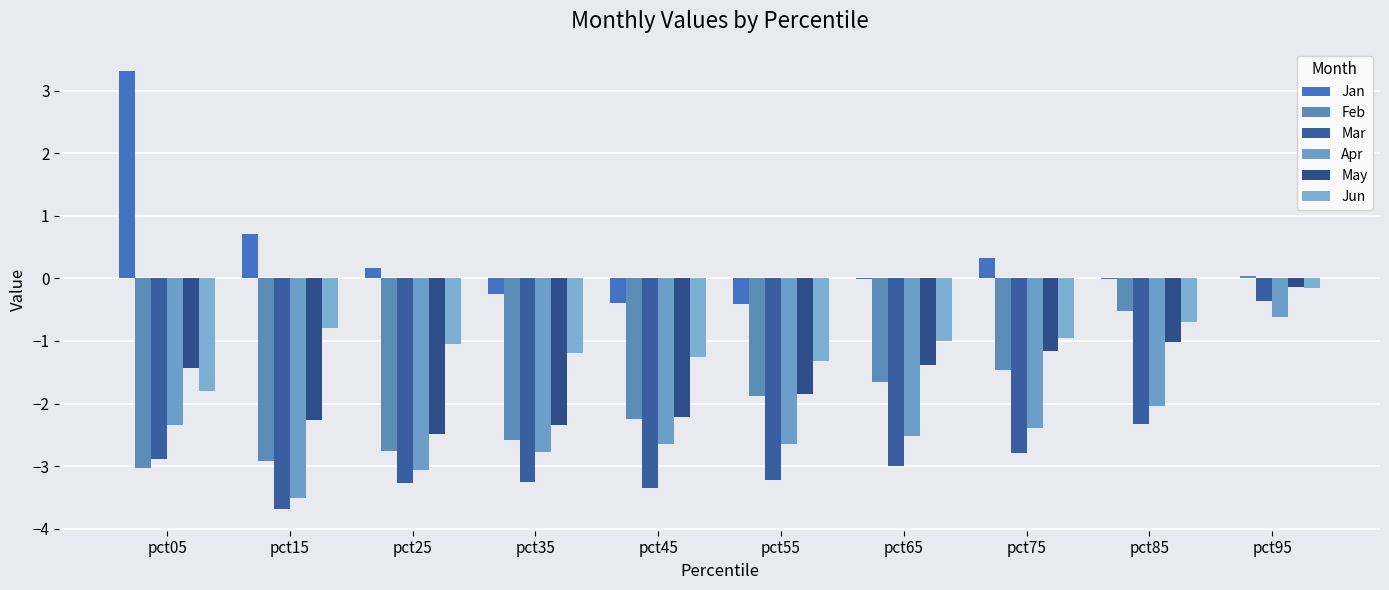

Which series has the largest total across all categories?

Jan